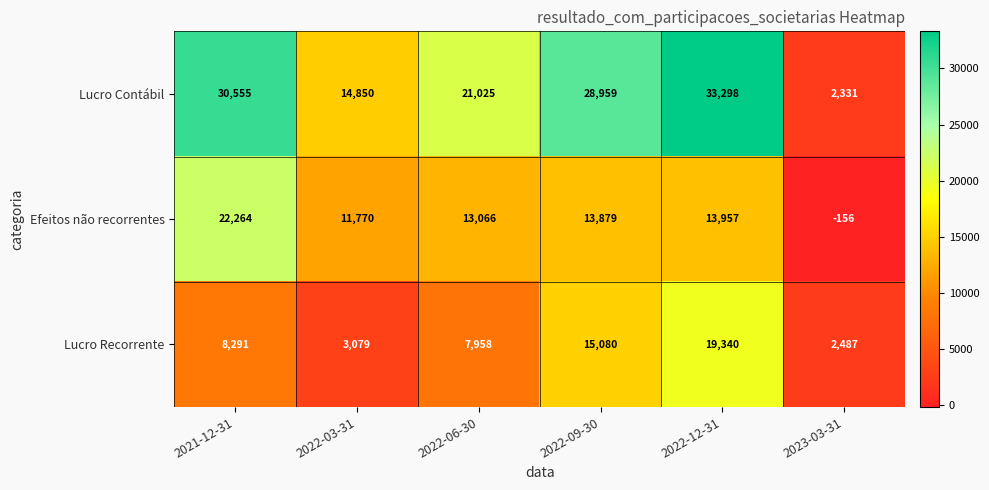

Is it true that Lucro Contábil equals 52338 at 2021-12-31?

False